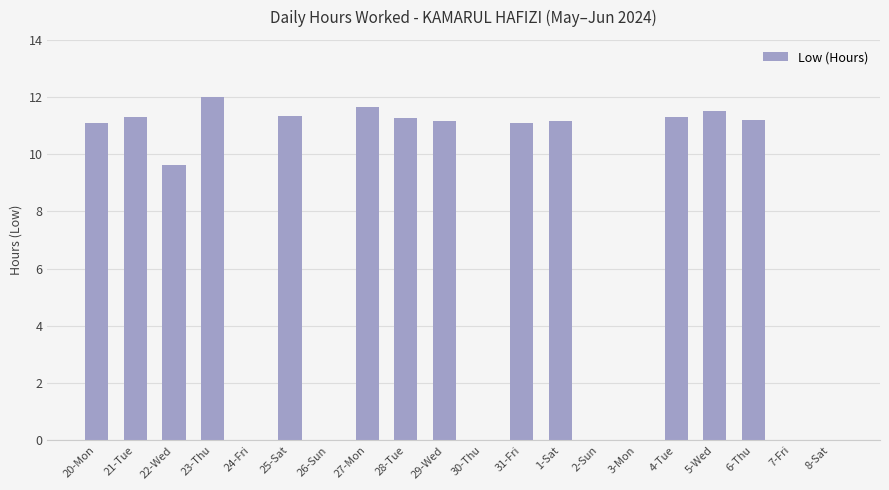

What is the sum of all values?

145.7